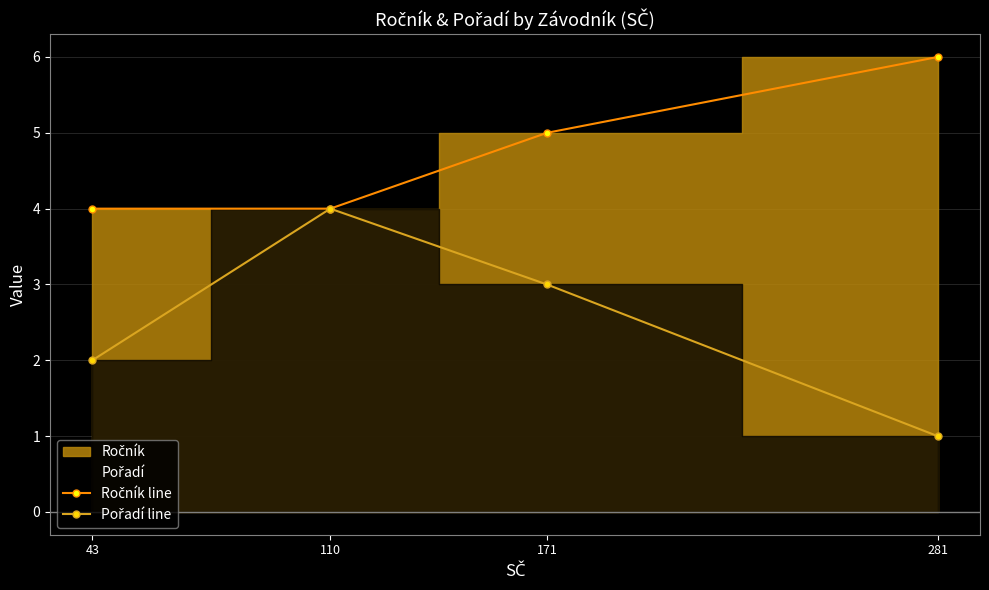

At which label does Ročník line first exceed 5?

281